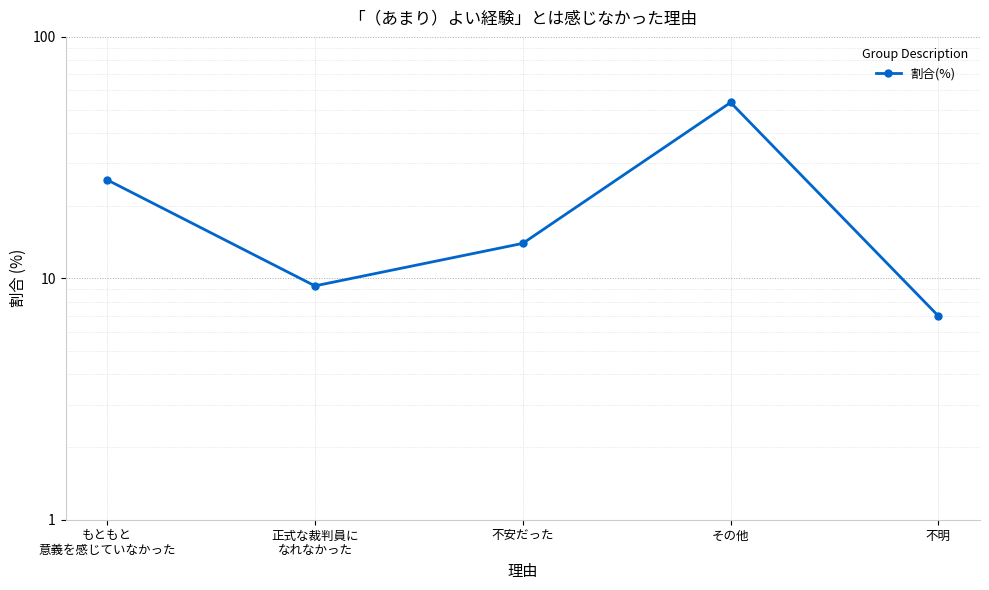

The chart shows a value of 14.0 at 不安だった. True or false?

True